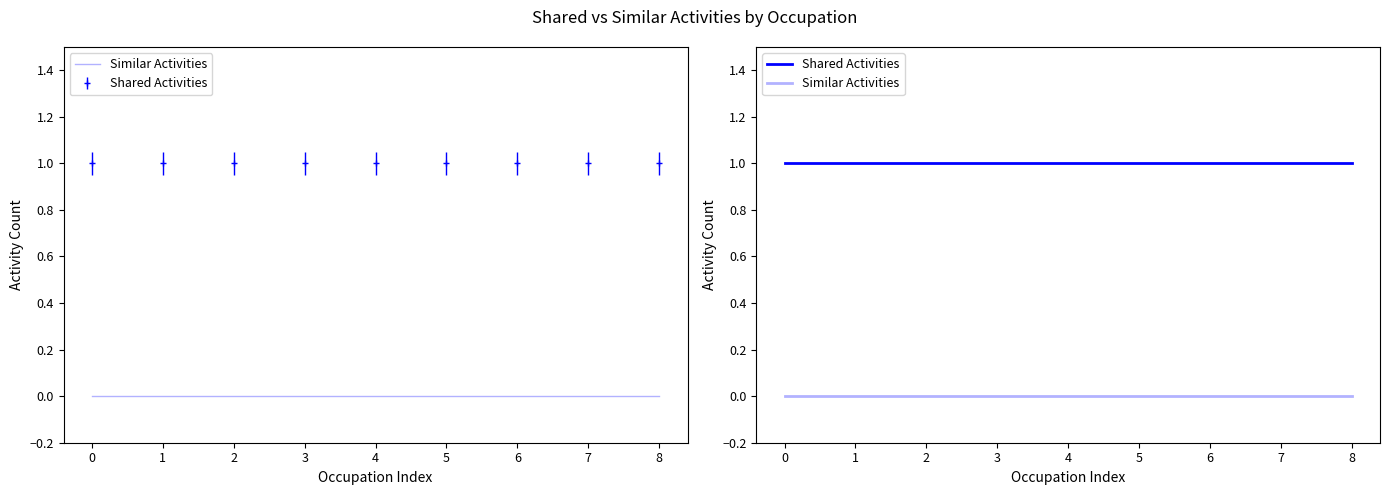

At how many categories does at least one series exceed 0?

9